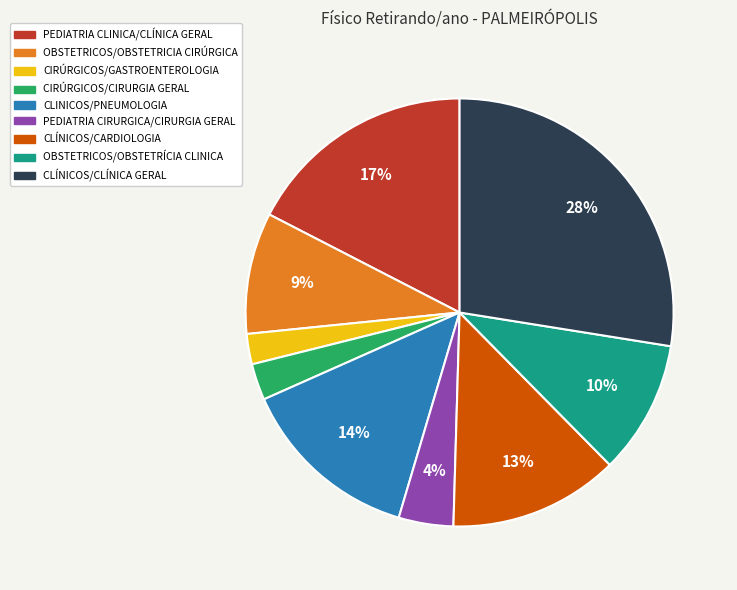

Does OBSTETRICOS/OBSTETRÍCIA CLINICA account for over 50% of the chart?

No